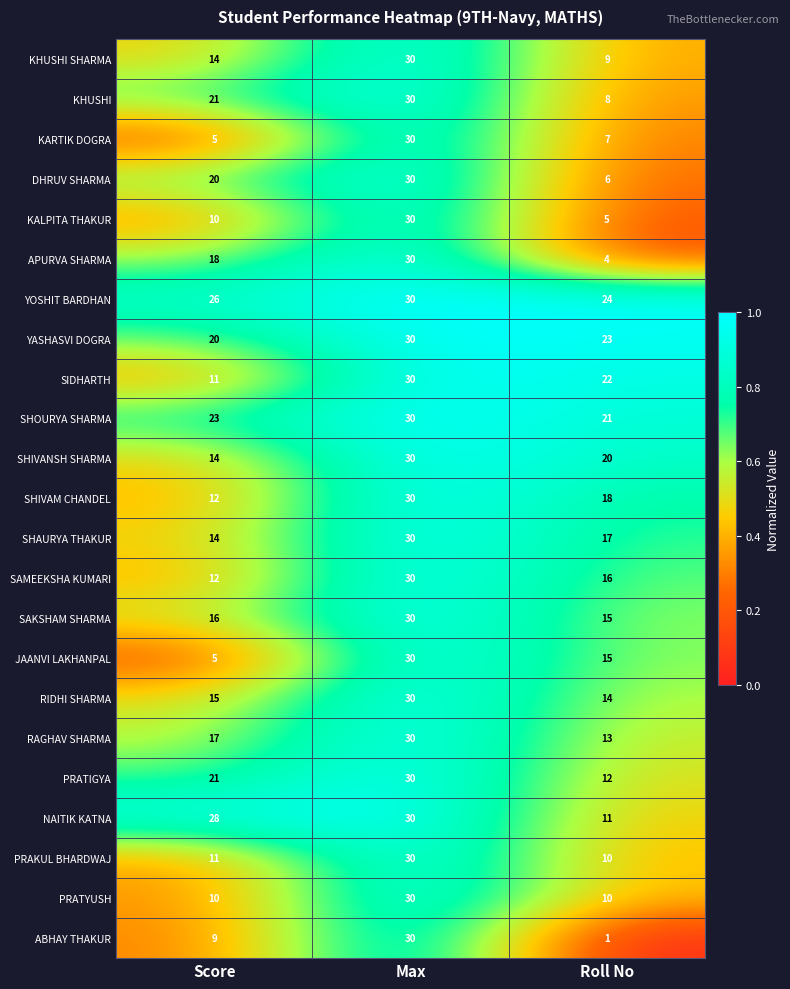

Which series has the widest spread of values?

ABHAY THAKUR